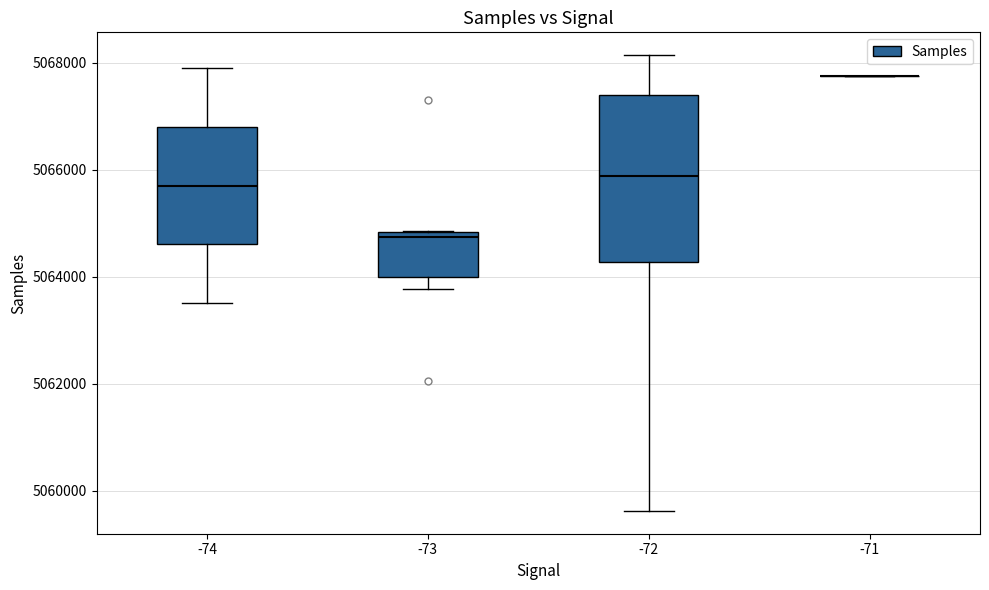

Reading left to right, read every box against the y-axis: the position of its median line, the range the box covers, and the ends of its whiskers. The values are not printed on the chart, so give them approximately, as read against the axis.

-74: median 5065800, box 5064600 to 5066800, whiskers 5063600 to 5067800
-73: median 5064800 (just below the box's upper edge), box 5064000 to 5064800, whiskers 5063800 to 5064800
-72: median 5065800, box 5064200 to 5067400, whiskers 5059600 to 5068200
-71: box collapsed to a line at 5067800, whiskers 5067800 to 5067800